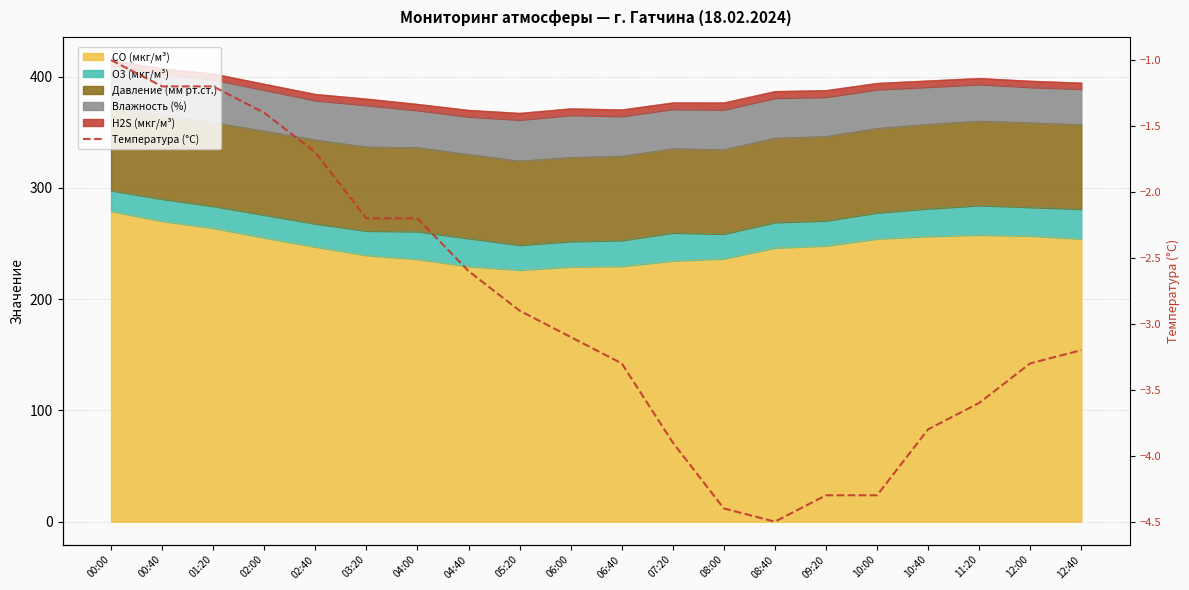

How many lines are shown in the chart?

1